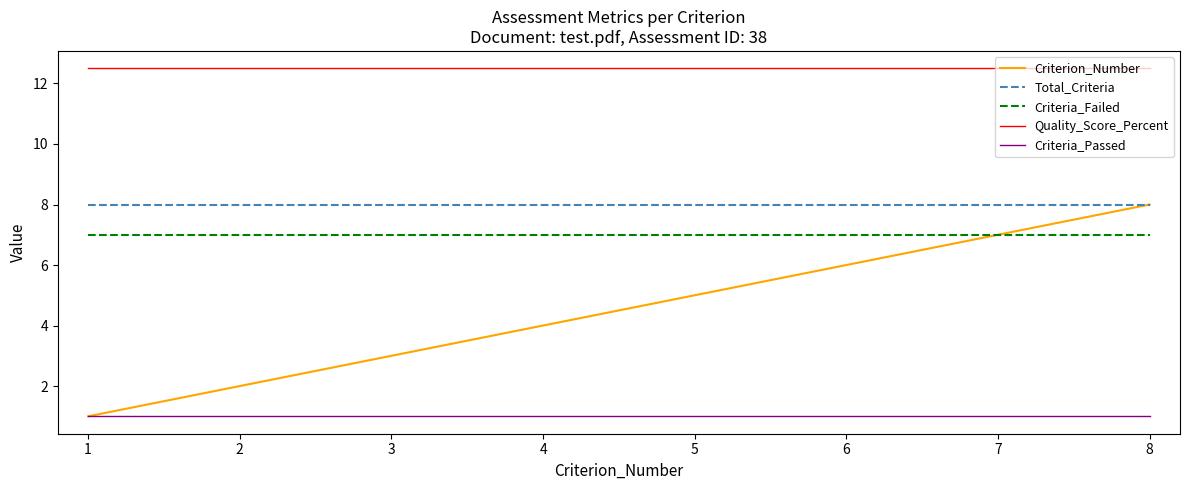

At which category is the sum across all series the highest?

8